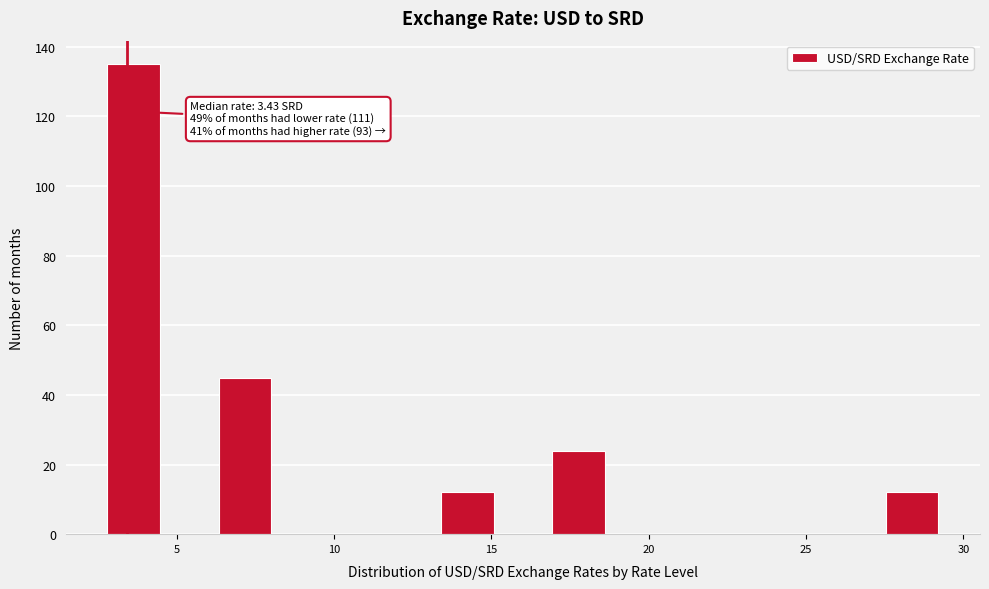

Around what value on the x-axis is the tallest bar? Give the approximate position of its centre, as read against the axis.

3.5